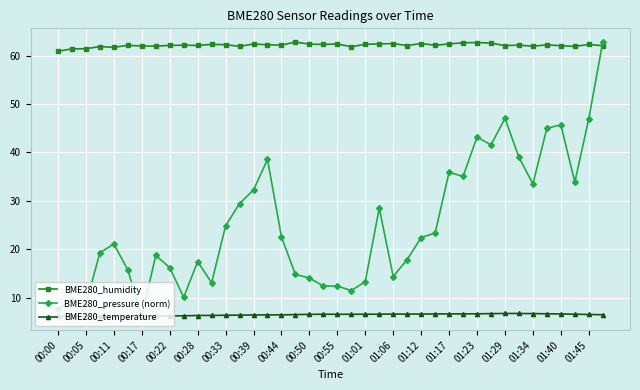

What is the minimum value shown in the chart?

6.1